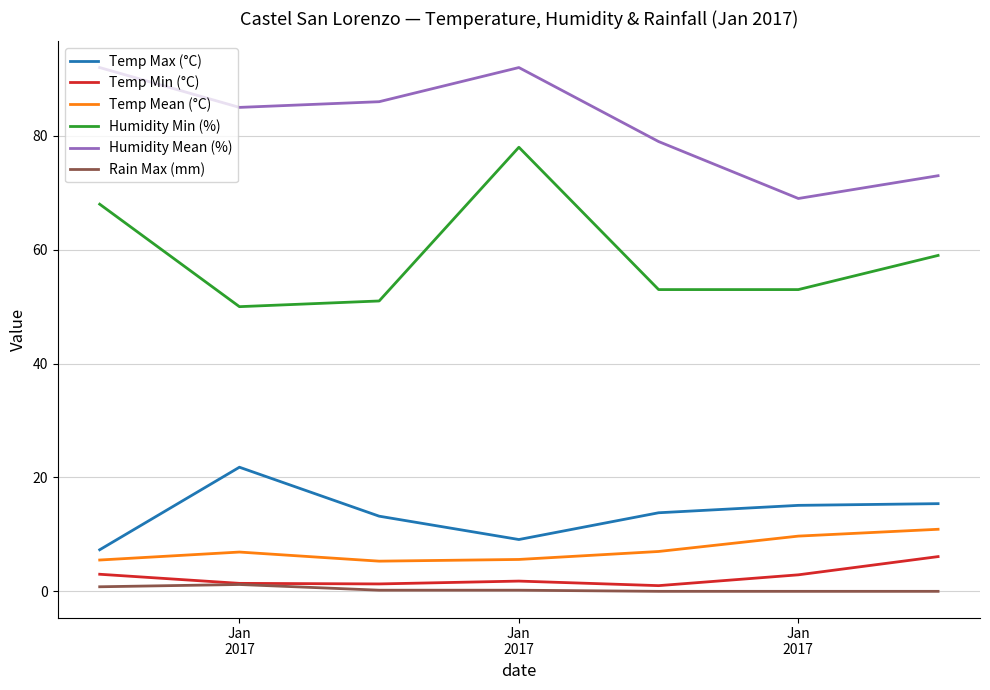

What is the greatest value displayed?

92.0